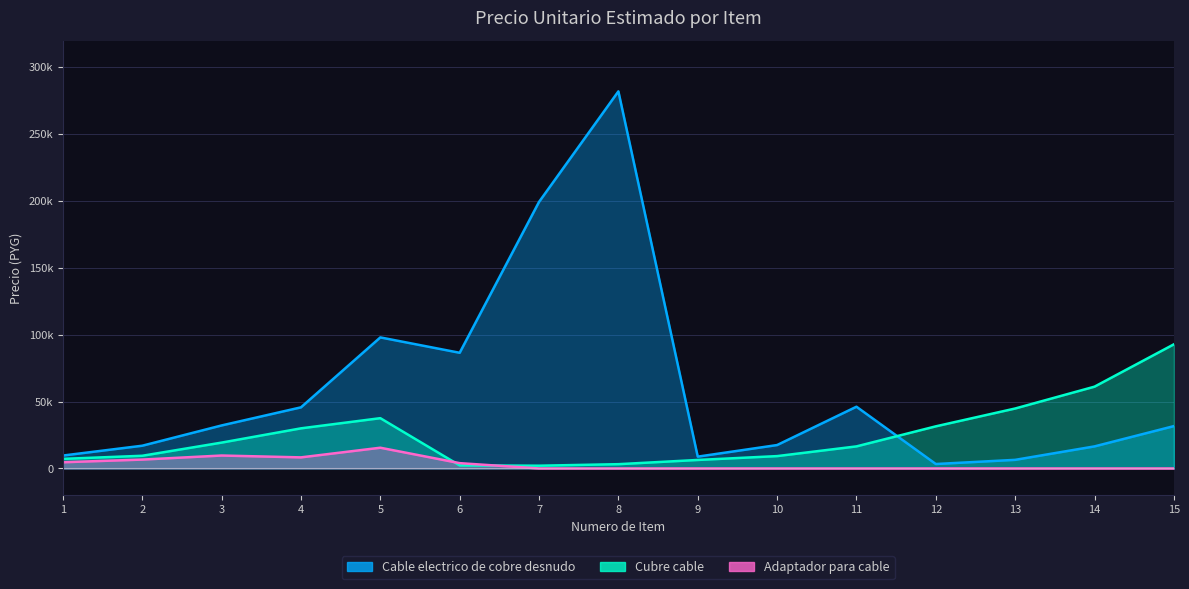

At how many categories does at least one series exceed 117026?

2